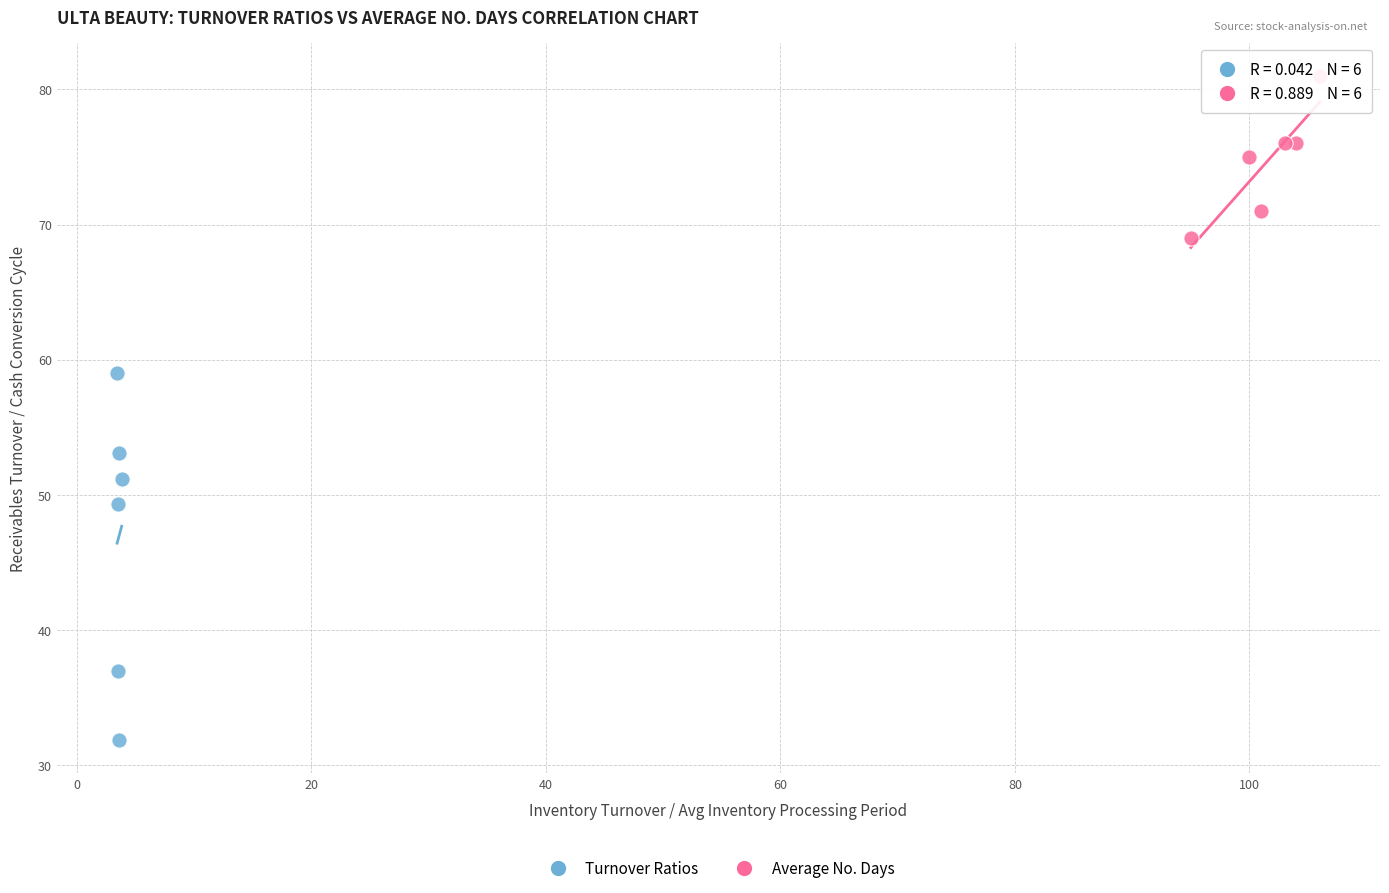

Which series has the widest spread of Y values?

Turnover Ratios